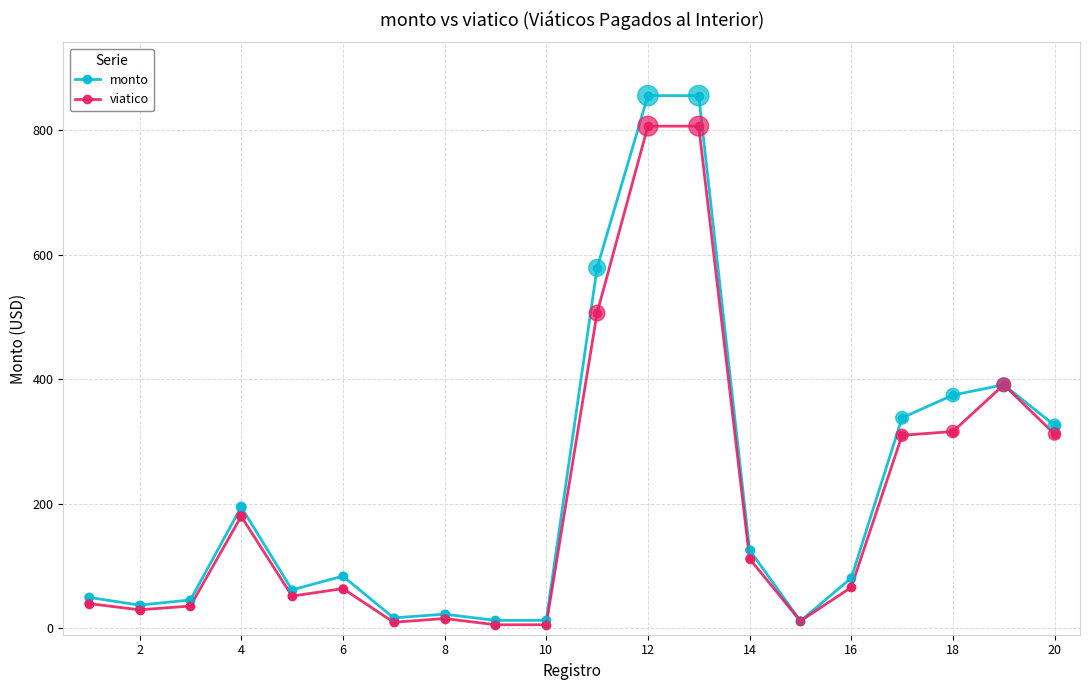

Which series has the widest spread of values?

monto